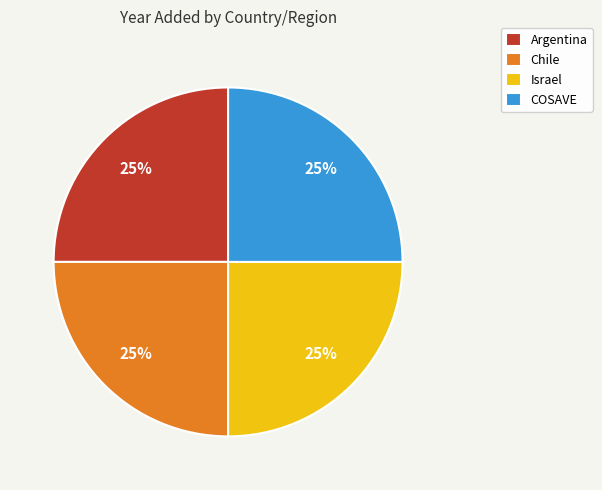

How many slices are in this pie chart?

4